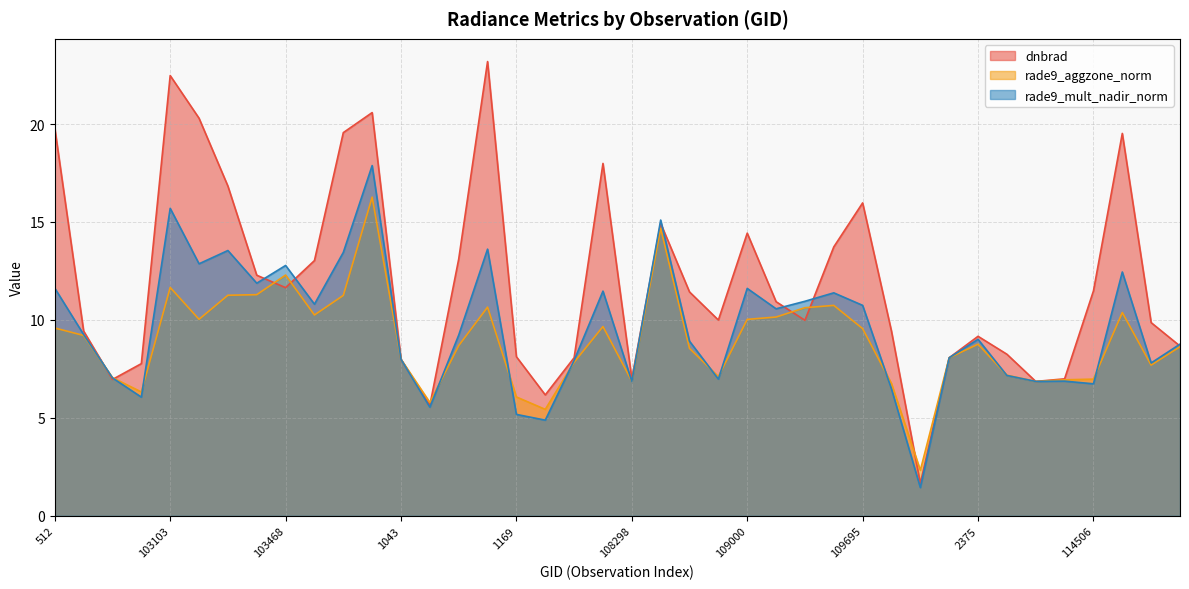

The dnbrad series shows 14.9 at 108472. True or false?

True